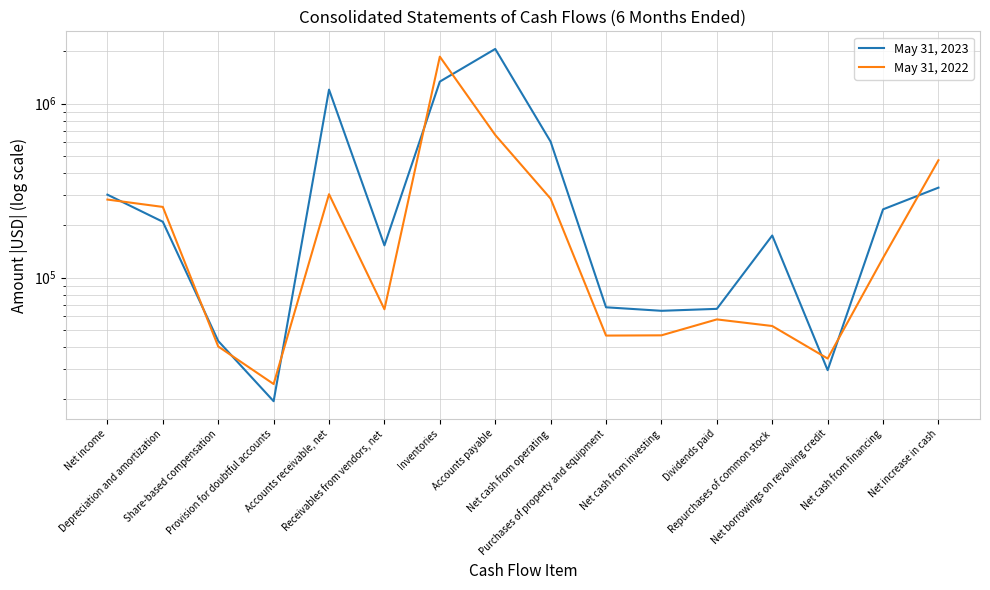

Does the chart display data point markers on the line(s)?

No